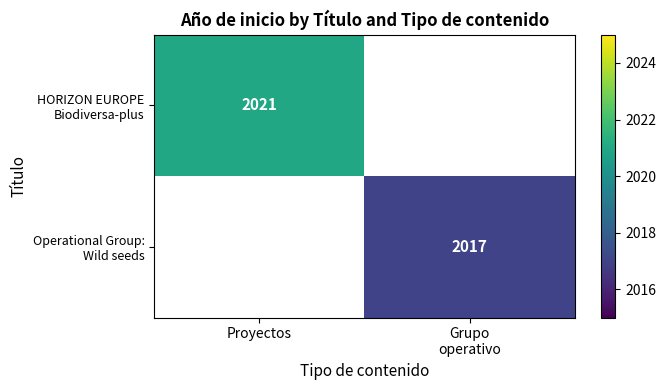

The Operational Group: Wild seeds series shows 2017.0 at Grupo operativo. True or false?

True